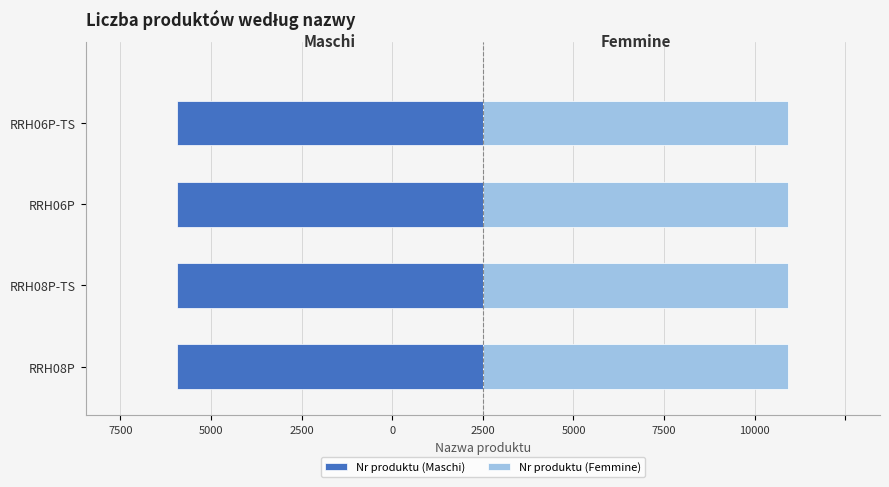

How many distinct data groups are displayed?

2